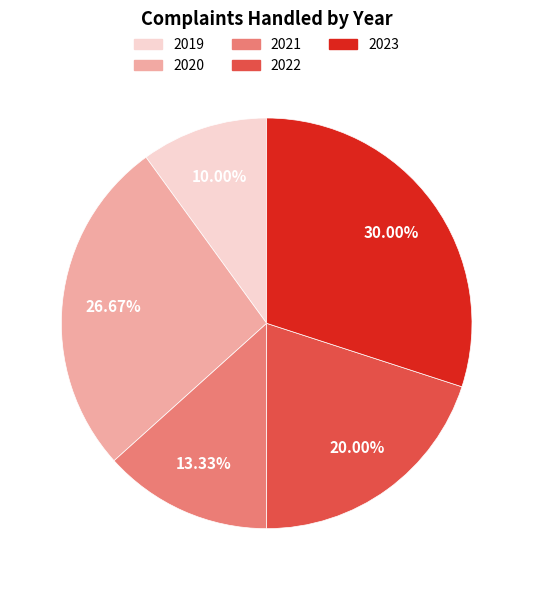

To the nearest percent, what percentage of the pie is 2021?

13%